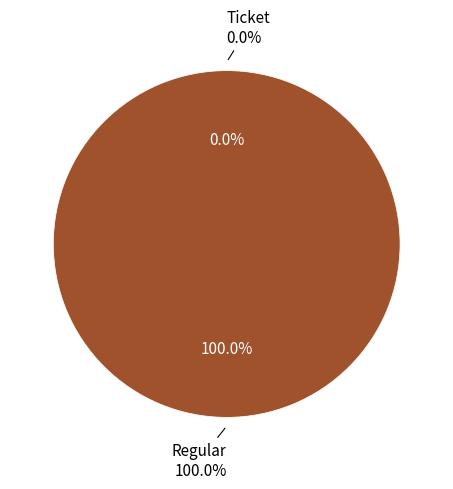

What is the smallest slice in the pie chart?

Ticket